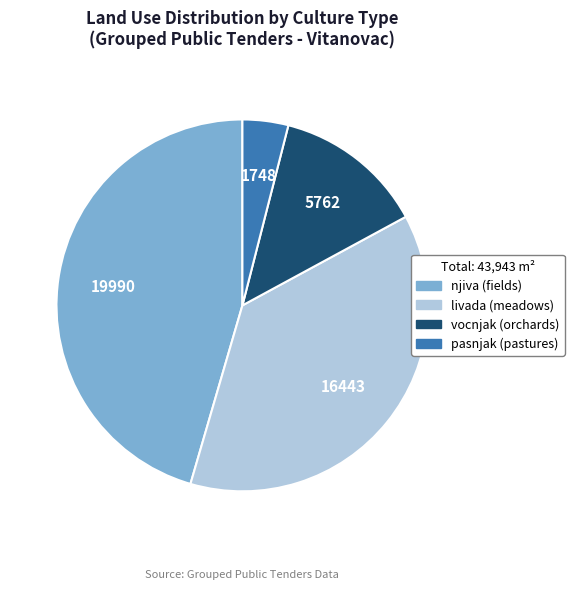

What is the smallest slice in the pie chart?

pasnjak (pastures)